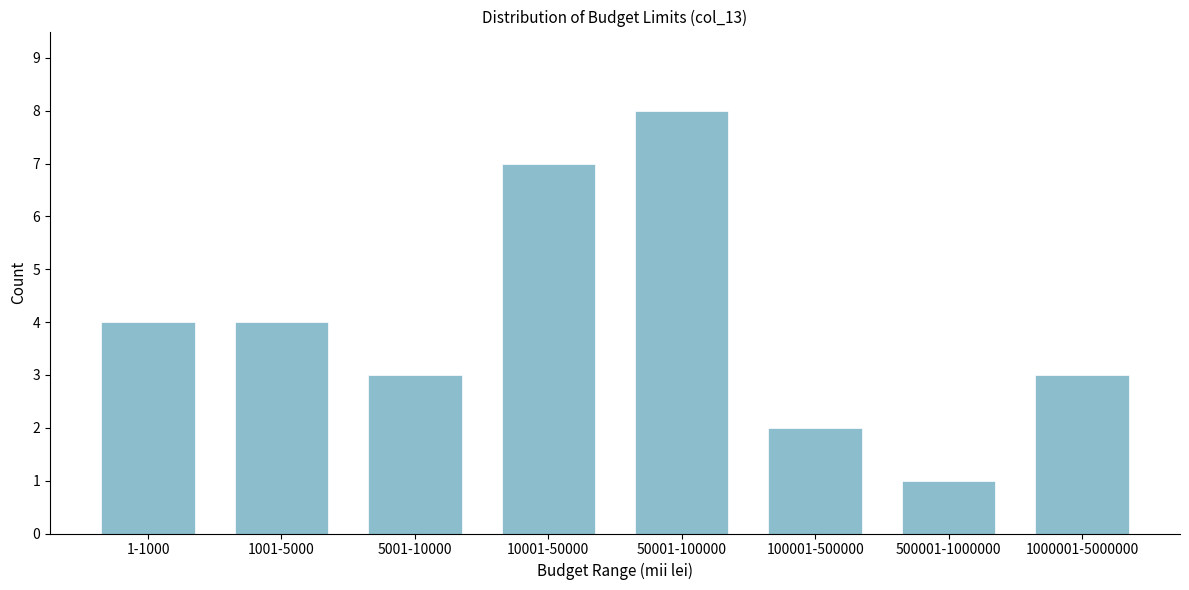

Reading right to left, list all the values displayed in this chart.

3	1	2	8	7	3	4	4